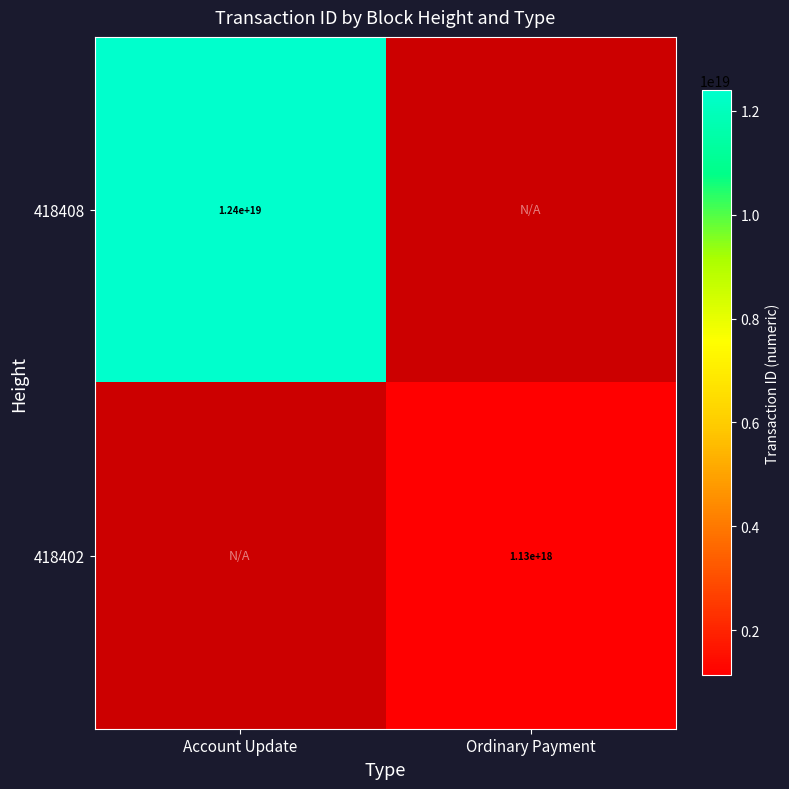

True or false: 418408 has a value of 7075361440305676288 at Account Update.

False